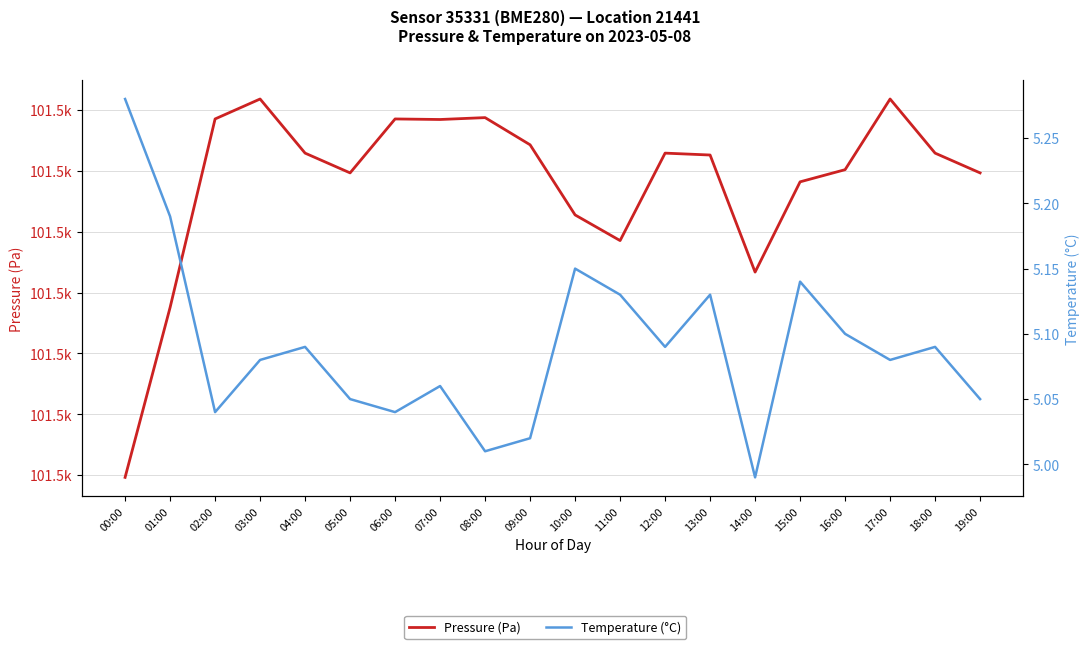

Does the chart display data point markers on the line(s)?

No